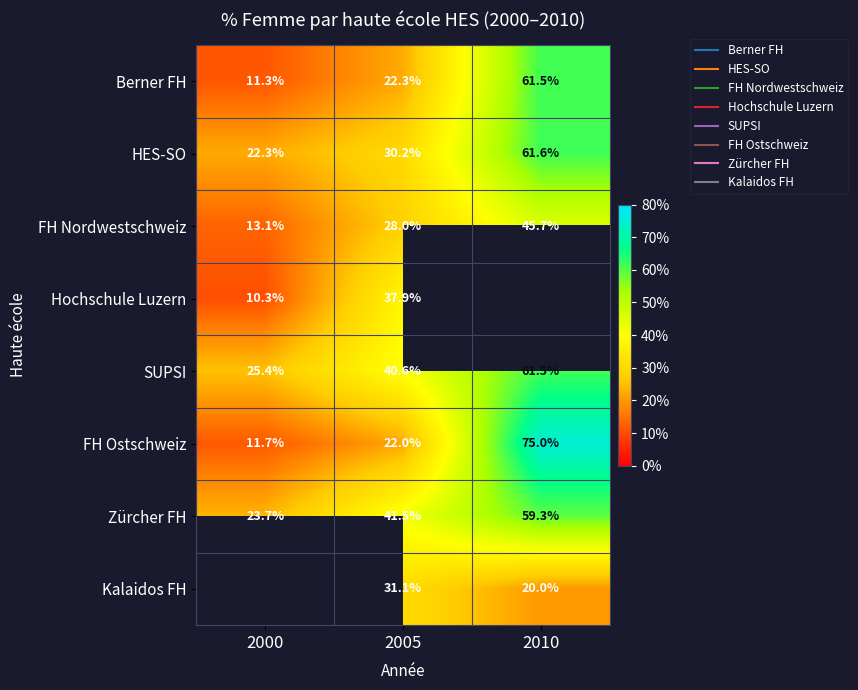

At which label does Hochschule Luzern reach its minimum?

2000